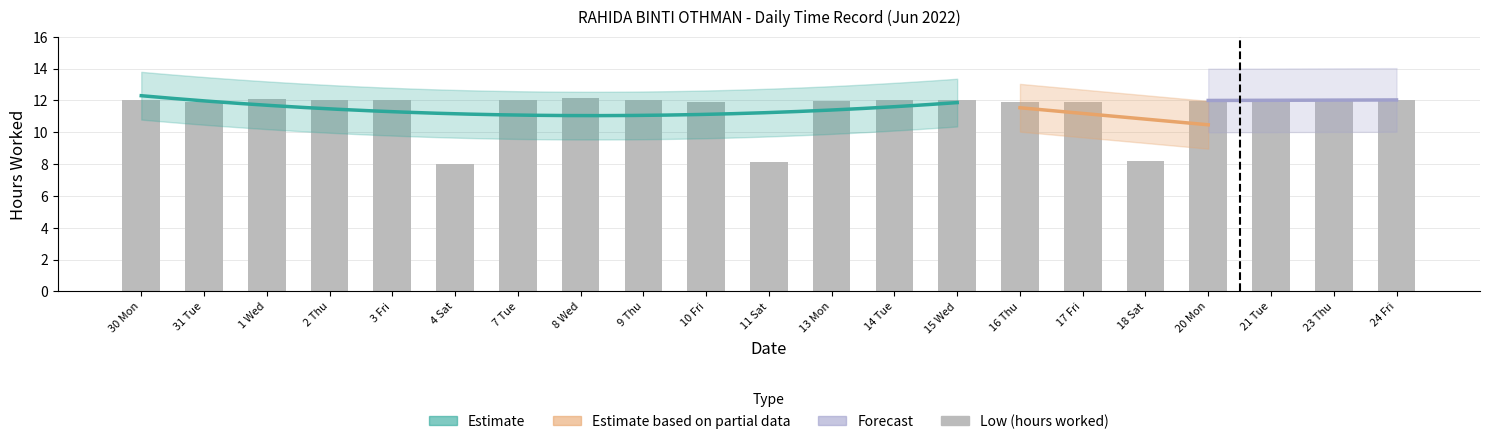

What is the difference between the maximum and minimum values?

4.1